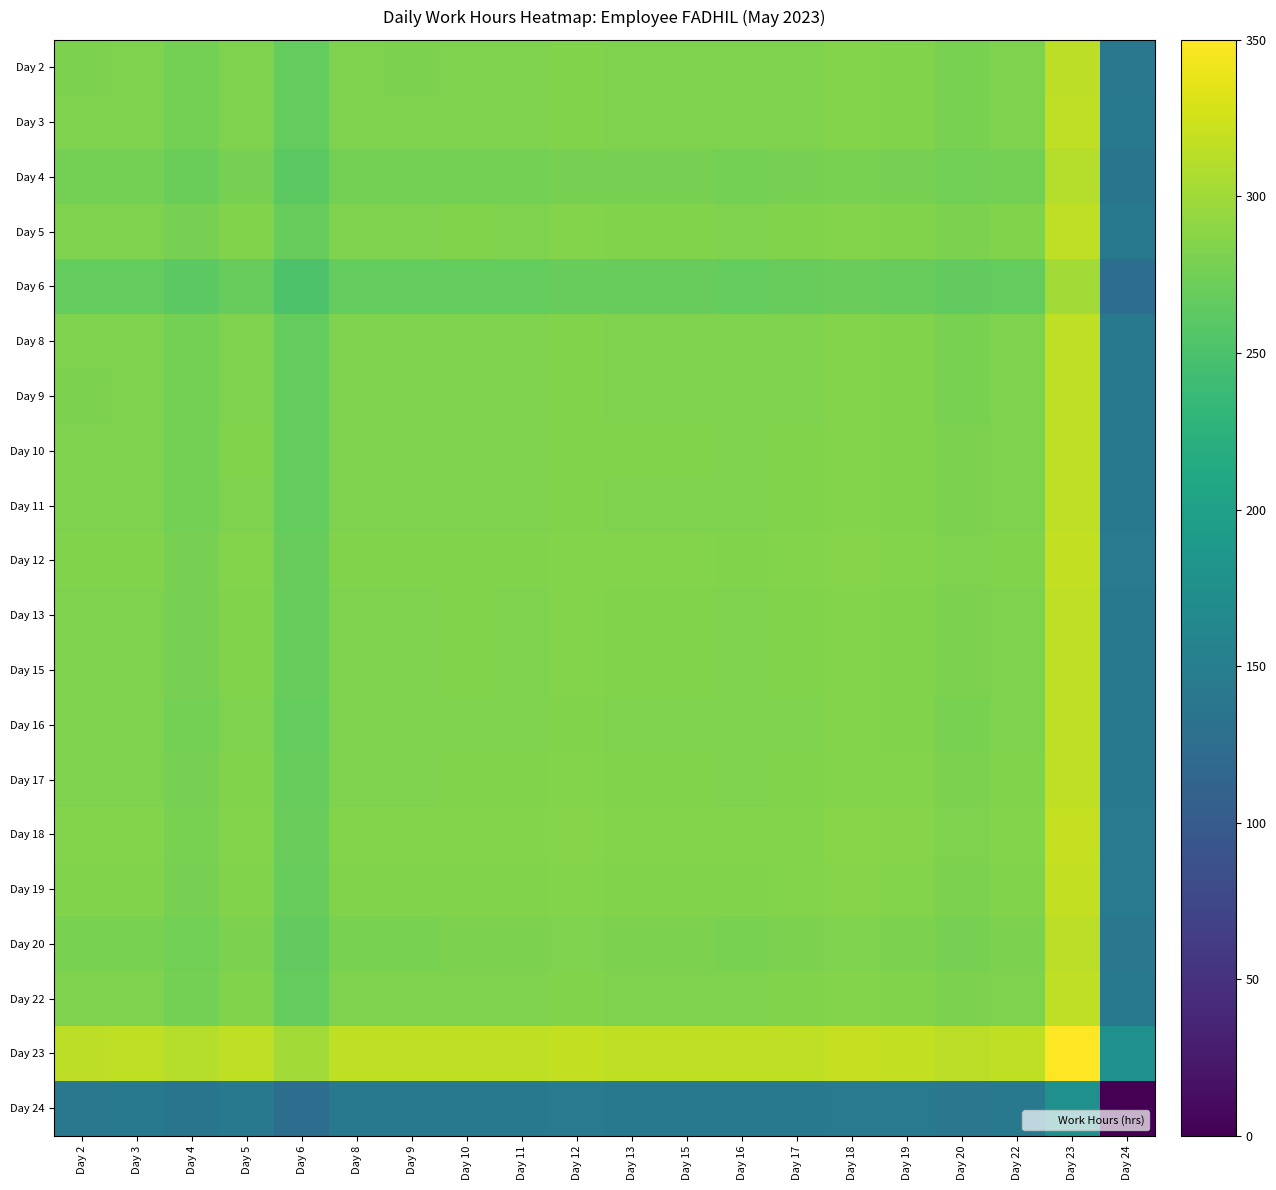

At which category does the chart reach its peak across all series?

Day 23